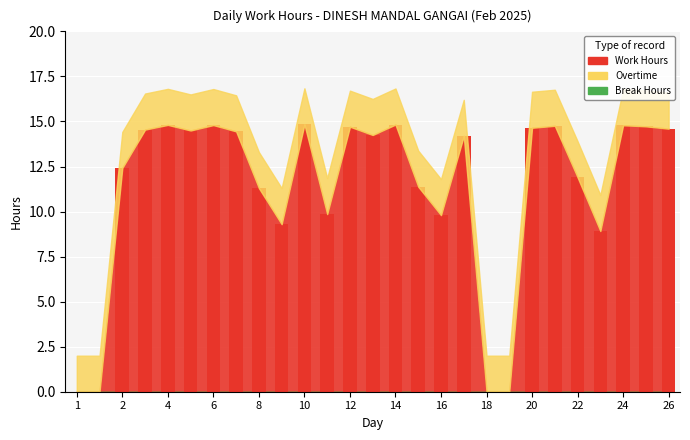

What is the greatest value displayed?

14.8